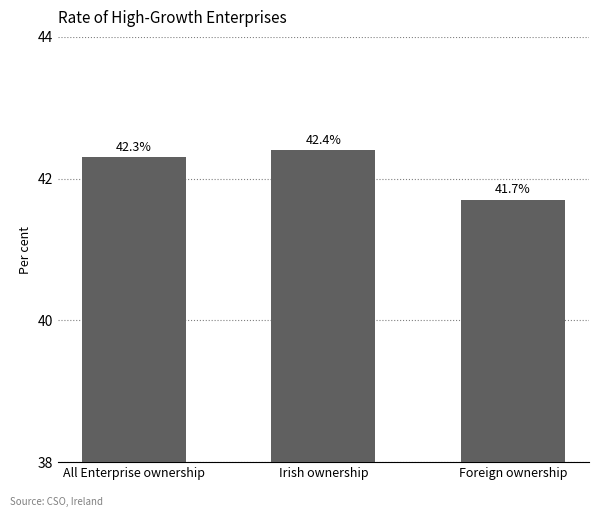

Reading left to right, list all the values displayed in this chart.

42.3	42.4	41.7